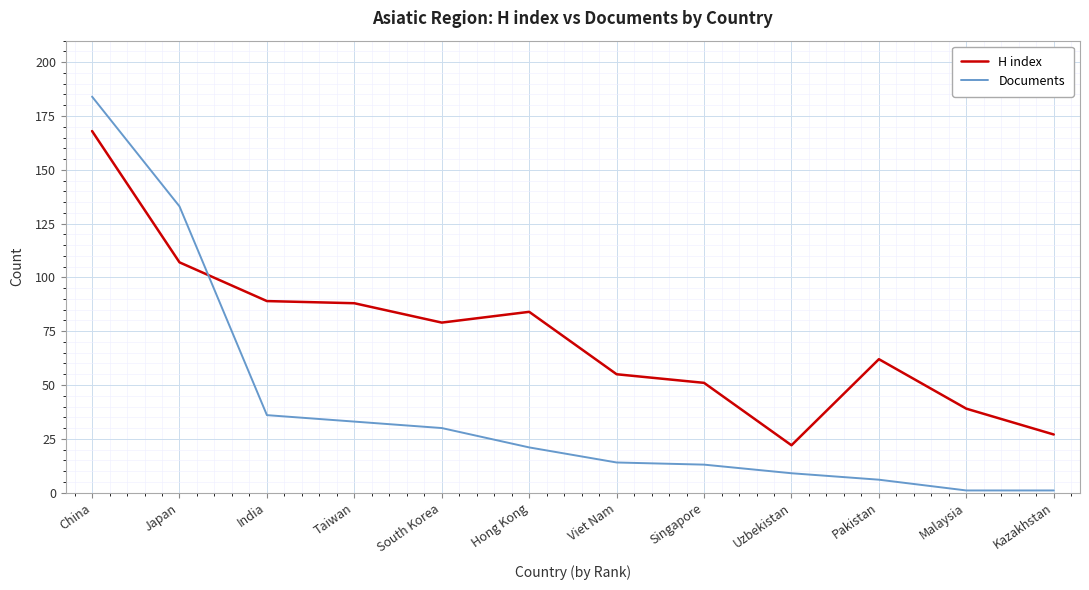

Which series ends up on top after the final intersection of H index and Documents?

H index